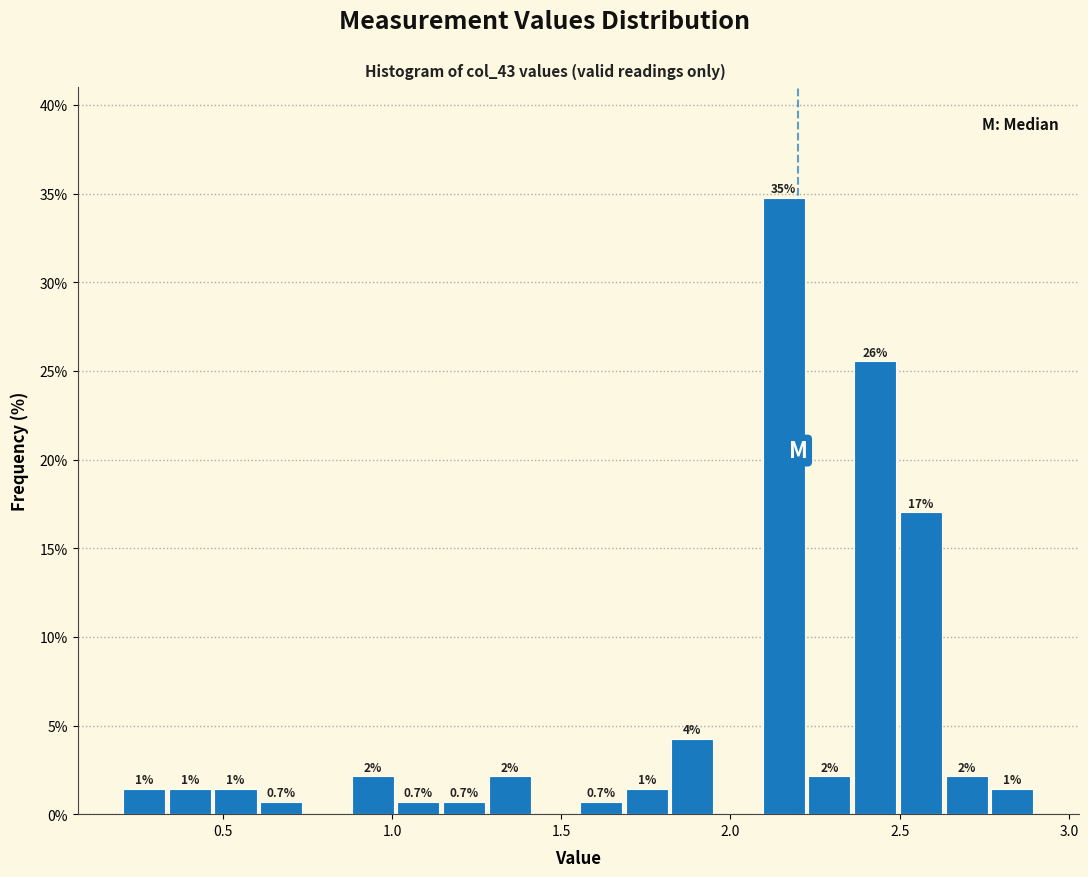

Read against the x-axis, roughly where is the centre of the tallest bar?

2.15